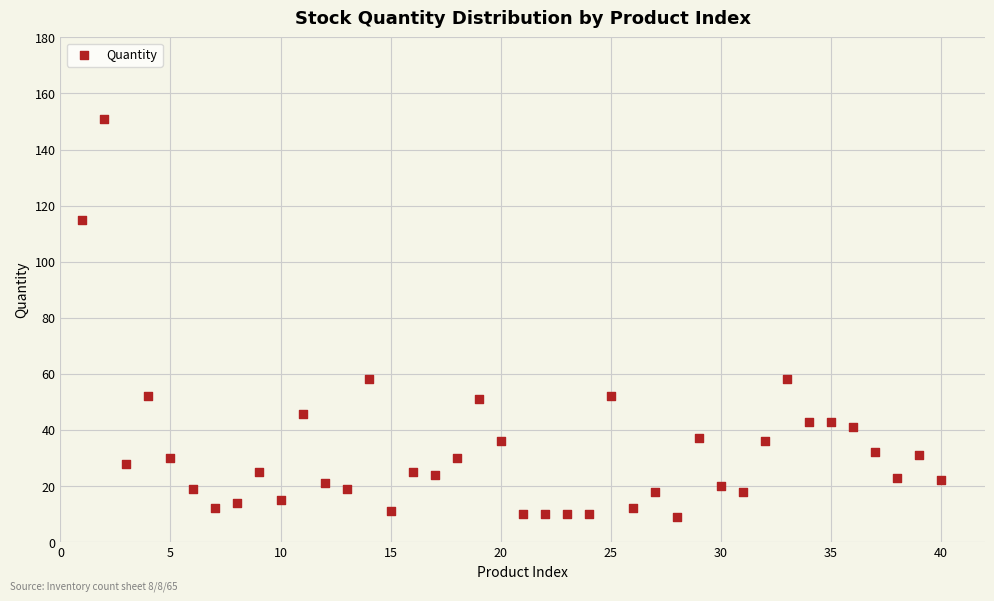

What is the range of Y values (max minus min)?

142.0